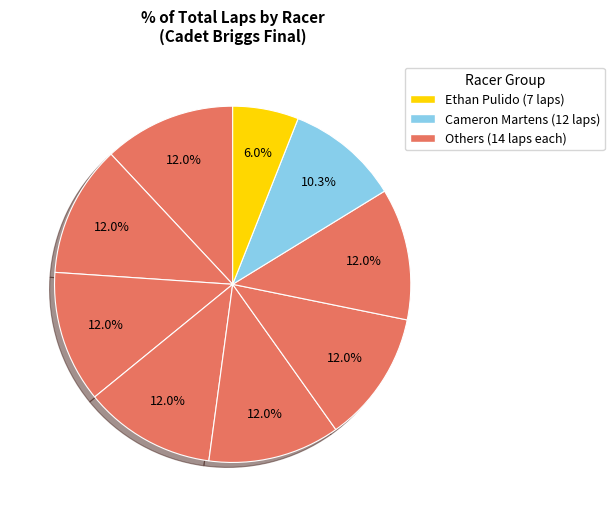

Does any single category account for the majority?

No